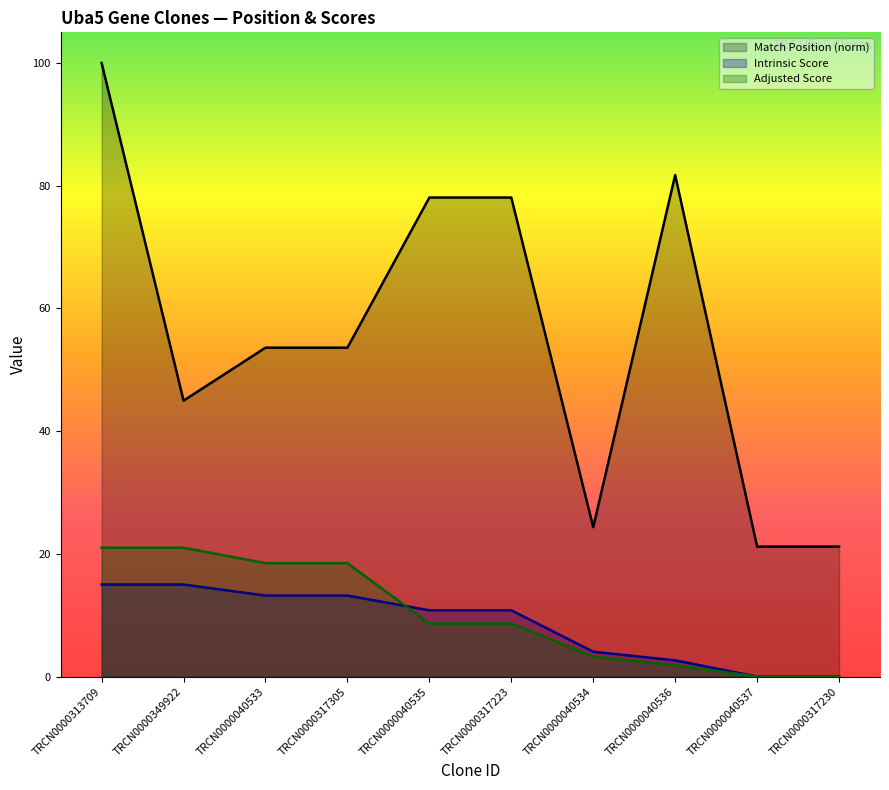

True or false: Match Position (norm) has a value of 82.9 at TRCN0000317305.

False